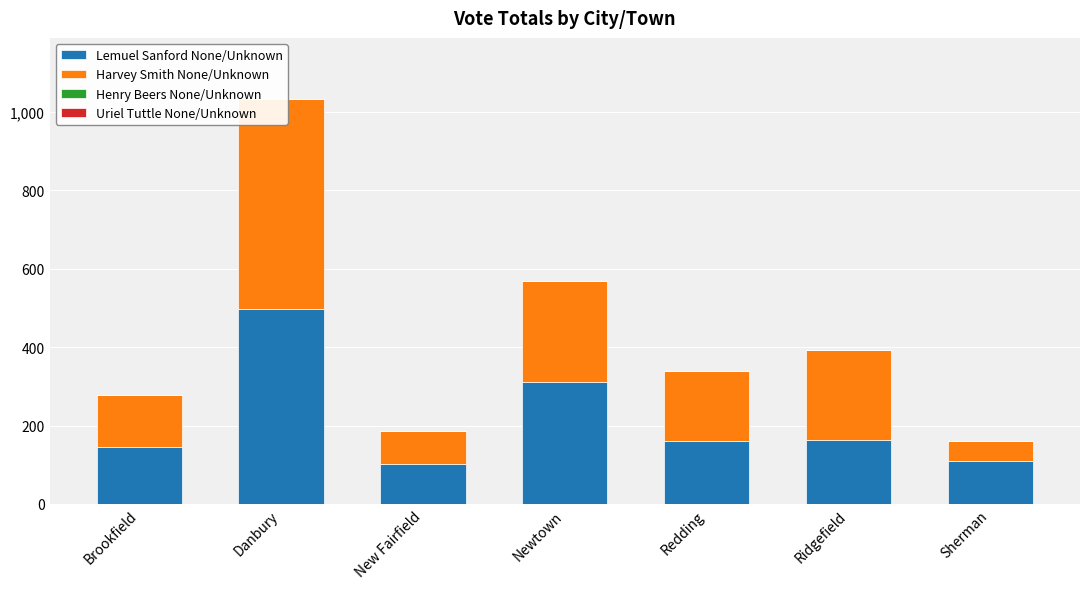

Reading left to right, transcribe all the data shown in this chart.

Lemuel Sanford None/Unknown: Brookfield=146	Danbury=498	New Fairfield=102	Newtown=310	Redding=161	Ridgefield=164	Sherman=110
Harvey Smith None/Unknown: Brookfield=131	Danbury=535	New Fairfield=83	Newtown=258	Redding=179	Ridgefield=228	Sherman=50
Henry Beers None/Unknown: Brookfield=0	Danbury=0	New Fairfield=0	Newtown=1	Redding=0	Ridgefield=0	Sherman=0
Uriel Tuttle None/Unknown: Brookfield=0	Danbury=1	New Fairfield=0	Newtown=0	Redding=0	Ridgefield=0	Sherman=0